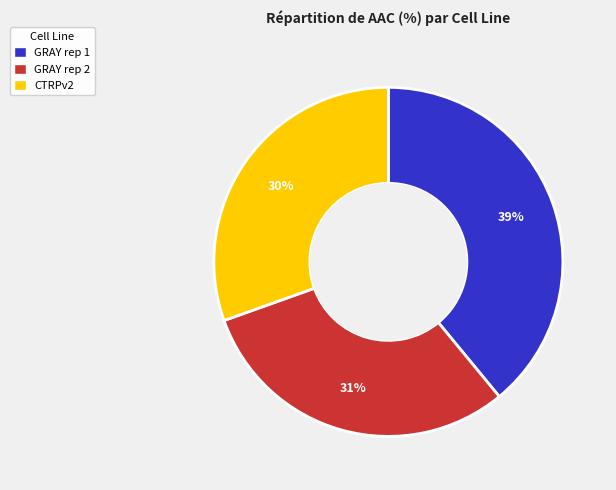

Is it true that GRAY rep 2 is 22% of the pie?

False